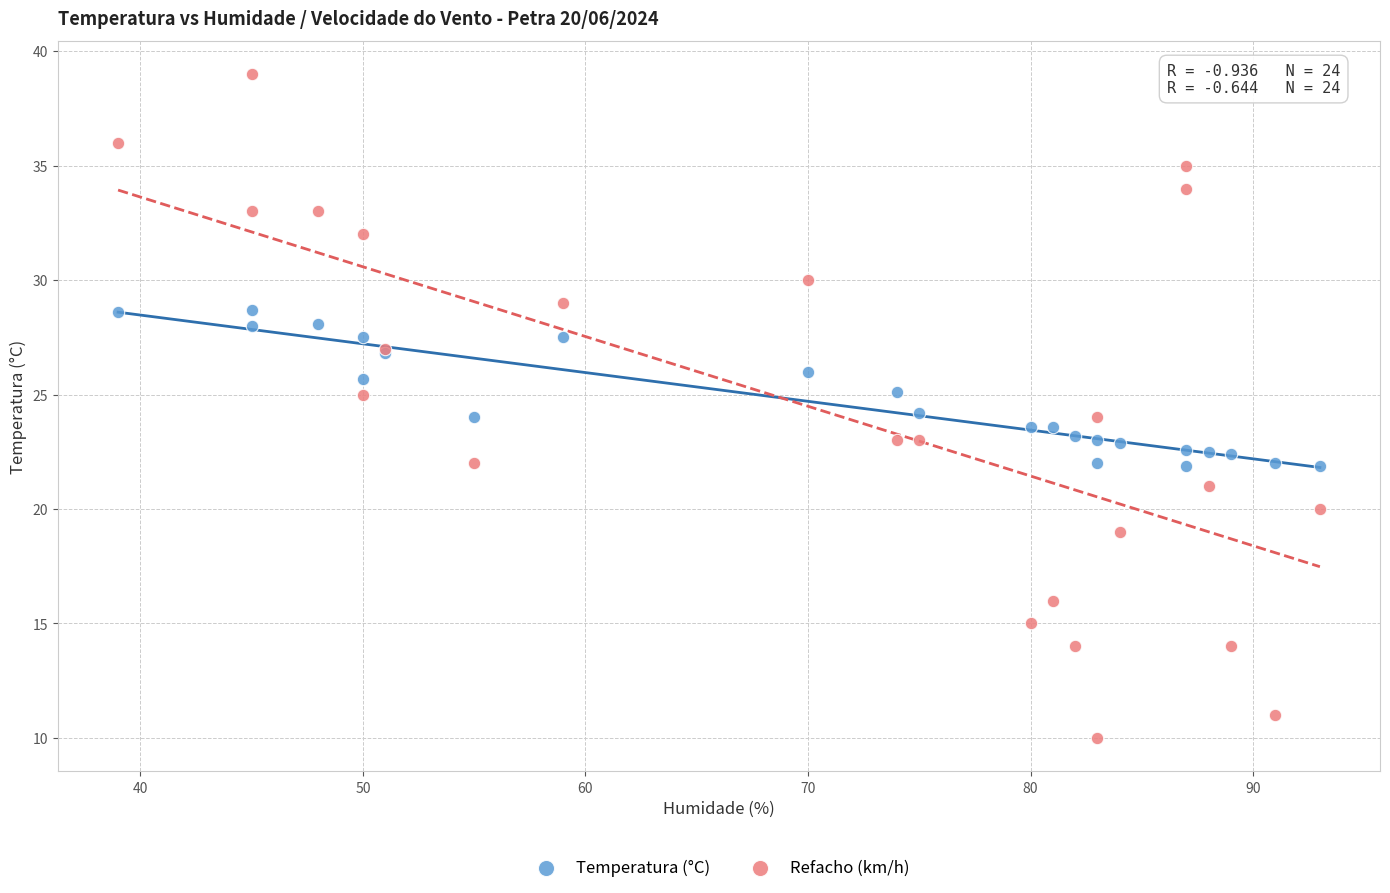

Which series contains the lowest Y value?

Refacho (km/h)